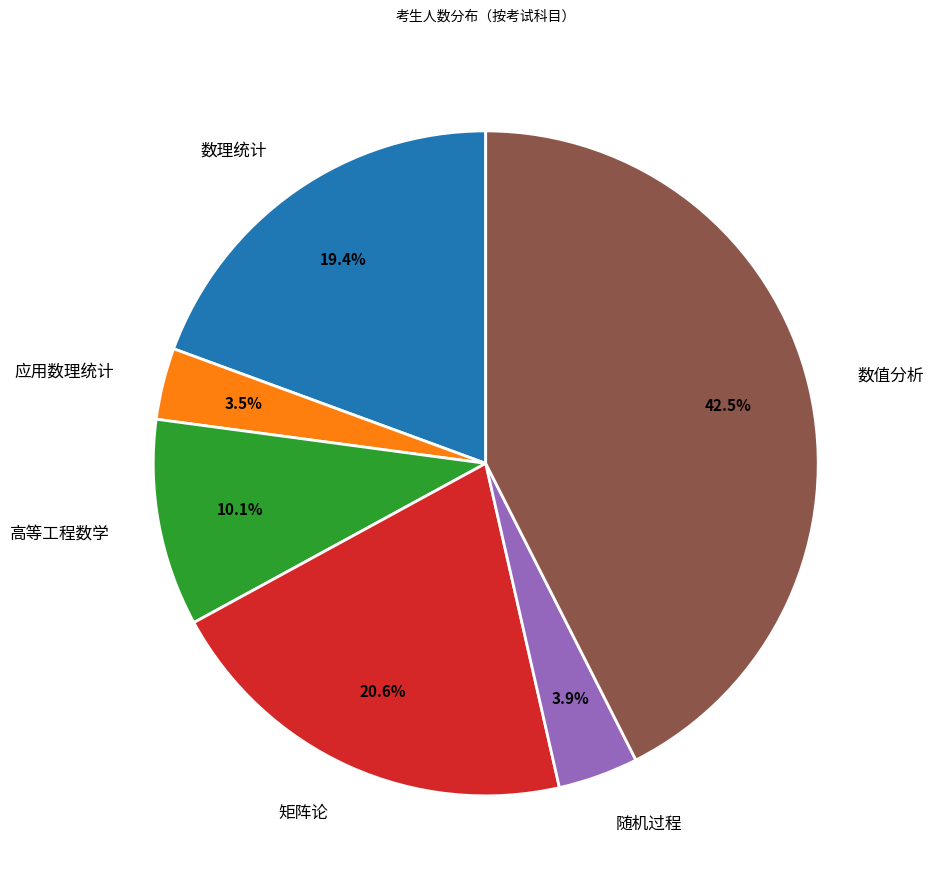

Is there a majority slice in this chart?

No